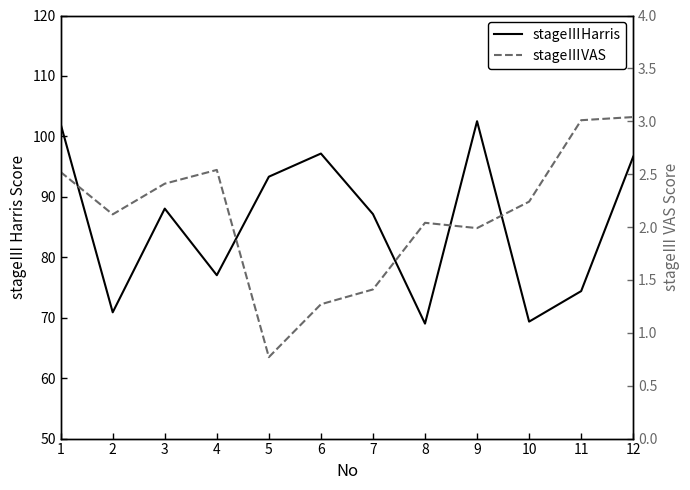

What is the difference between the second highest and second lowest values in the stageⅢVAS series?

1.7